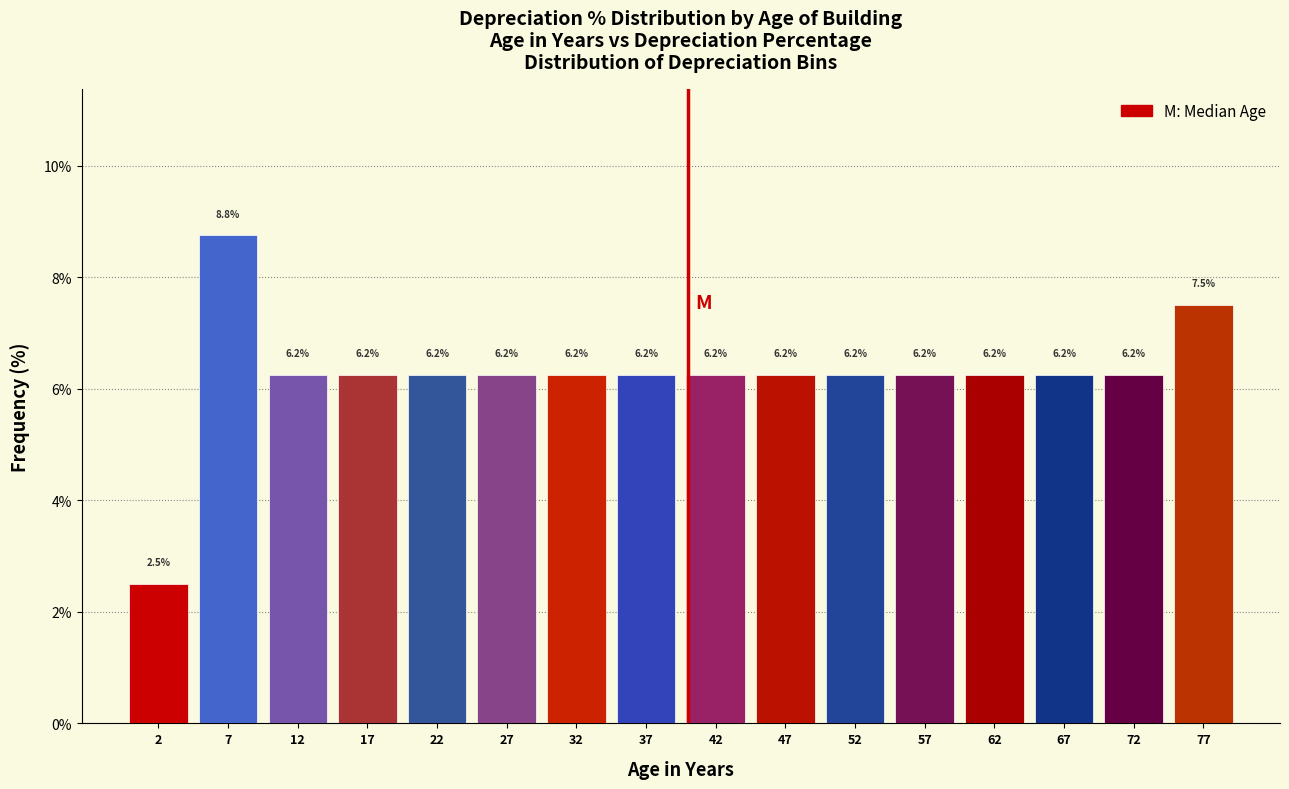

Reading left to right, list every bar in this chart as the range it spans on the x-axis followed by its height.

0 to 5: 2.5
5 to 10: 8.8
10 to 15: 6.2
15 to 20: 6.2
20 to 25: 6.2
25 to 30: 6.2
30 to 35: 6.2
35 to 40: 6.2
40 to 45: 6.2
45 to 50: 6.2
50 to 55: 6.2
55 to 60: 6.2
60 to 65: 6.2
65 to 70: 6.2
70 to 75: 6.2
75 to 80: 7.5